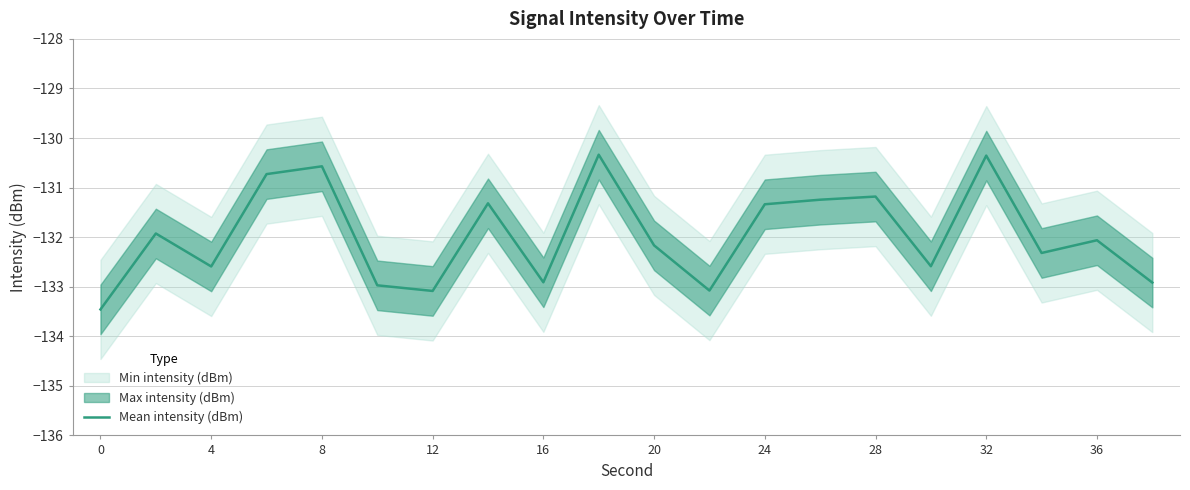

Count the number of values greater than -132.

9